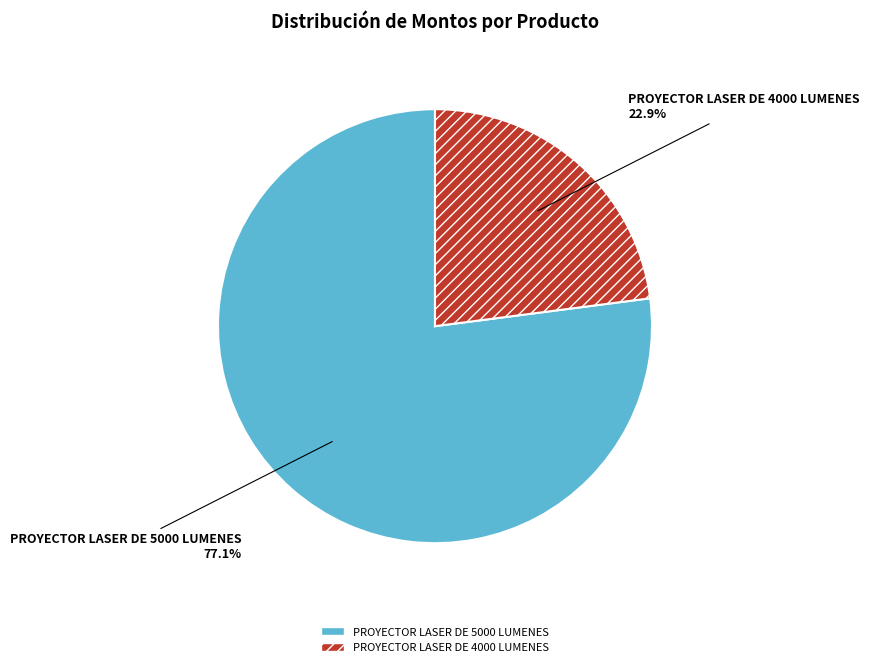

Is it true that PROYECTOR LASER DE 5000 LUMENES is 84% of the pie?

False